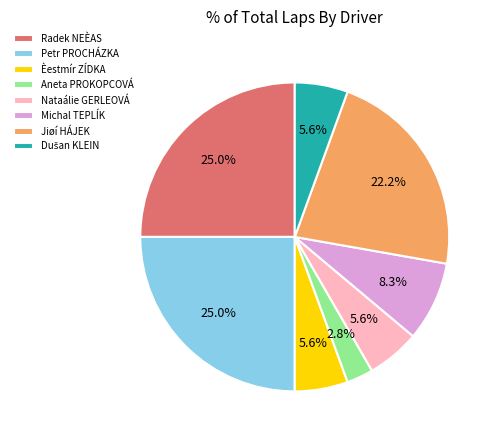

How many segments does this pie chart have?

8